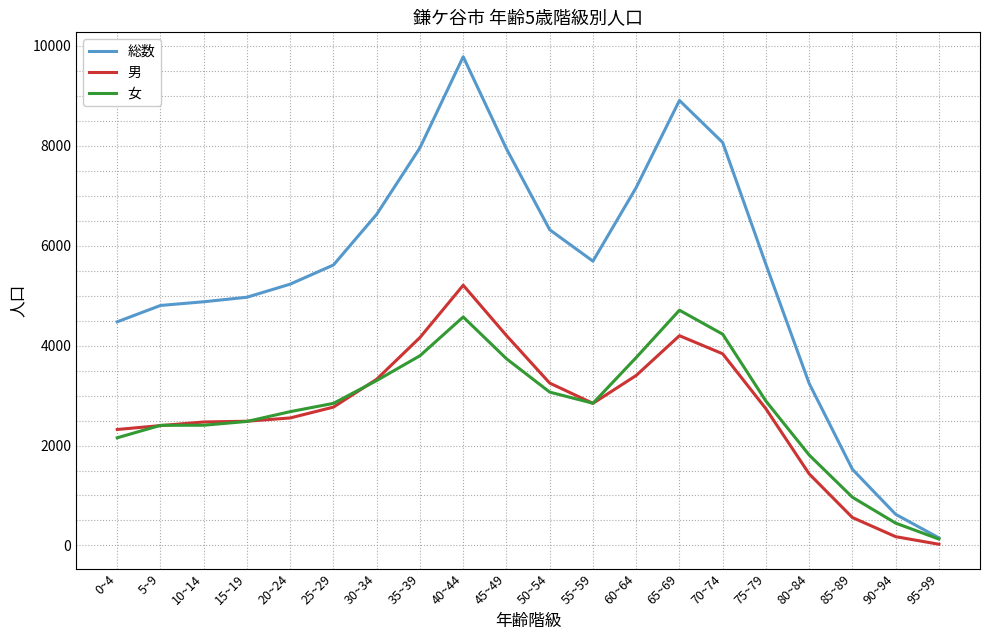

Which series changed the most between 30~34 and 75~79?

総数